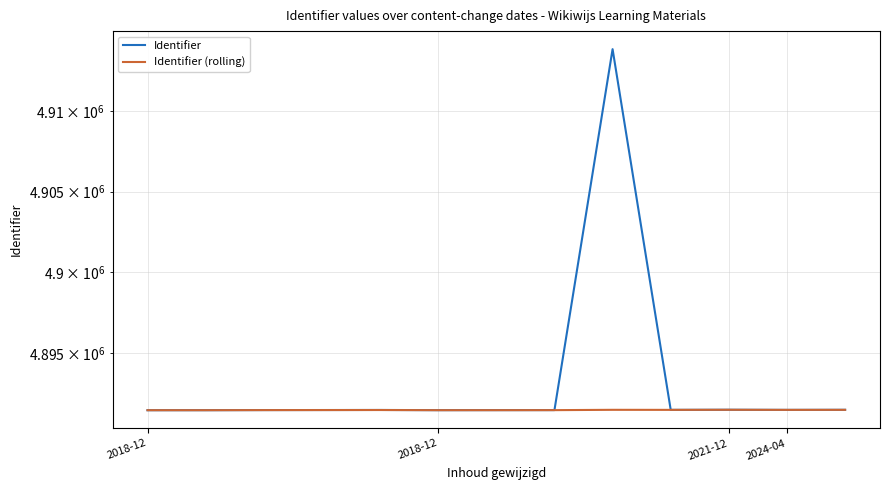

Reading left to right, extract all data points from this chart.

Identifier: 4891472	4891473	4891480	4891483	4891487	4891475	4891477	4891479	4913845	4891493	4891500	4891492	4891497
Identifier (rolling): 4891472	4891472	4891478	4891481	4891484	4891473	4891474	4891476	4891496	4891493	4891499	4891493	4891495